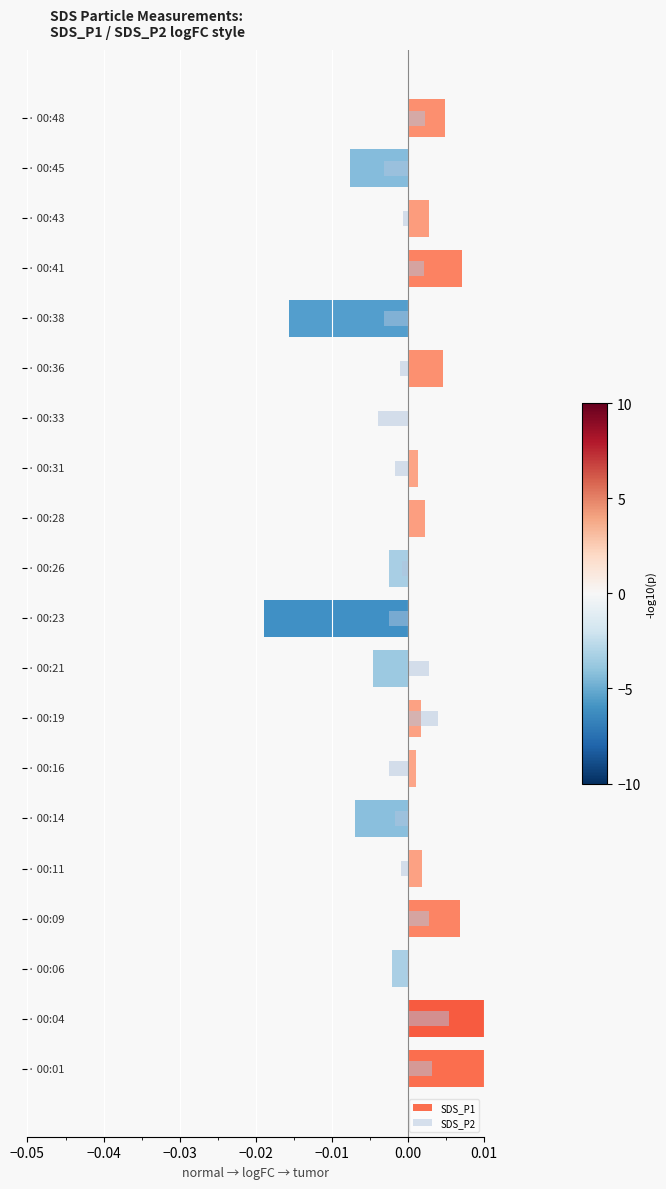

Which series has the widest spread of values?

SDS_P1